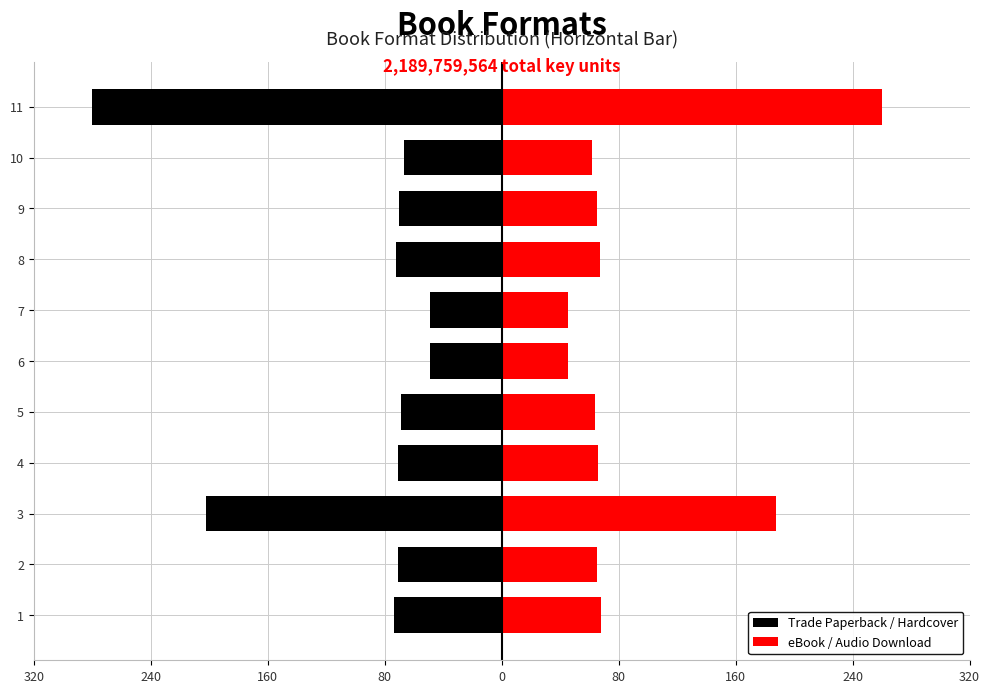

What is the minimum value for Trade Paperback / Hardcover?

-280.0